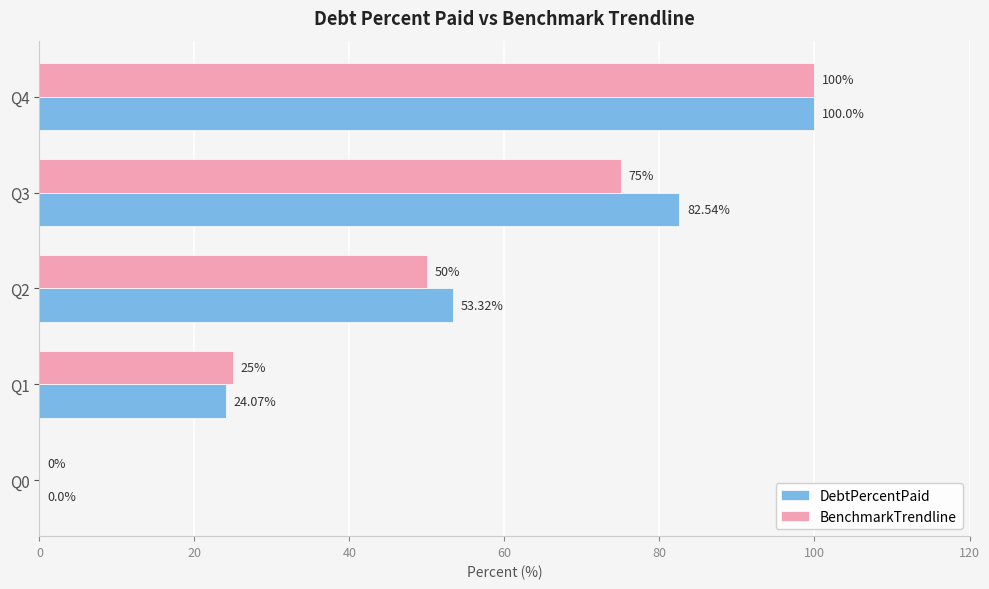

At which category is the sum across all series the highest?

Q4